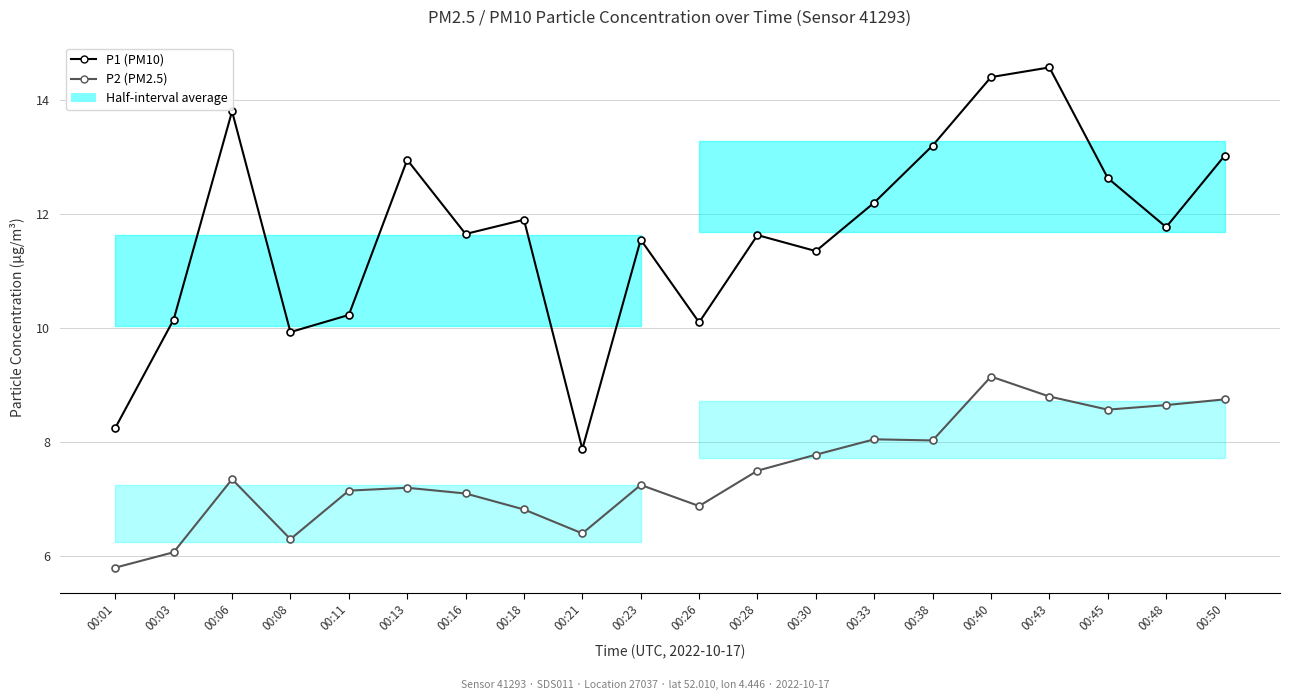

Where is the first local maximum for P2 (PM2.5)?

00:06